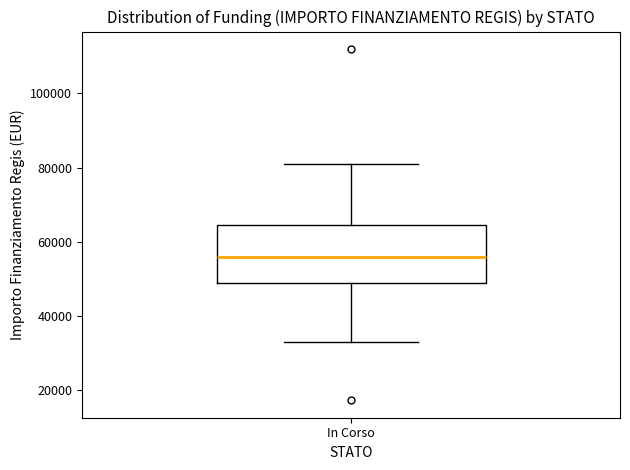

Where does the upper whisker of the box for In Corso end on the y-axis? The values are not printed on the chart, so give them approximately, as read against the axis.

80000